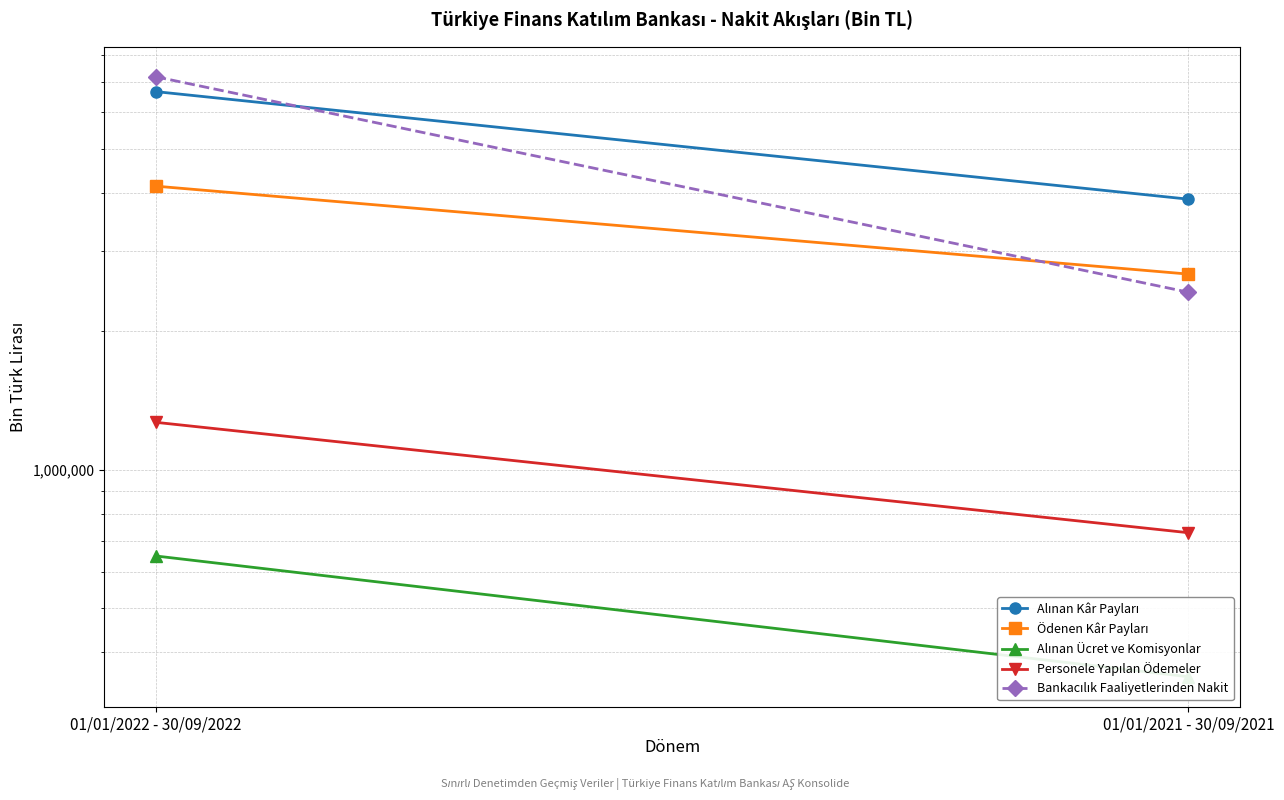

Which category has the highest value across all series?

01/01/2022 - 30/09/2022